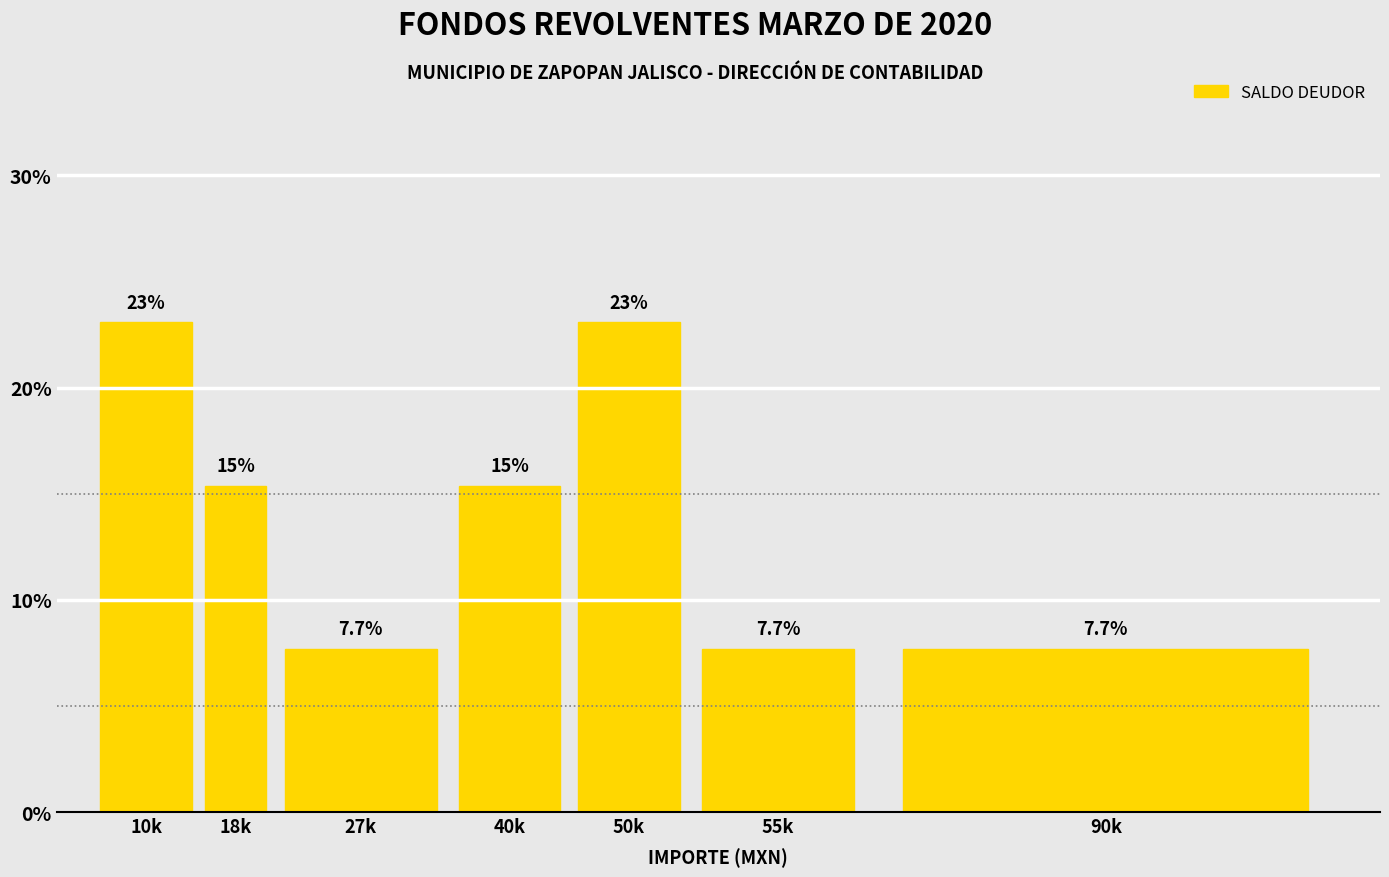

Reading left to right, transcribe all the data shown in this chart.

10k=23.1	18k=15.4	27k=7.7	40k=15.4	50k=23.1	55k=7.7	90k=7.7